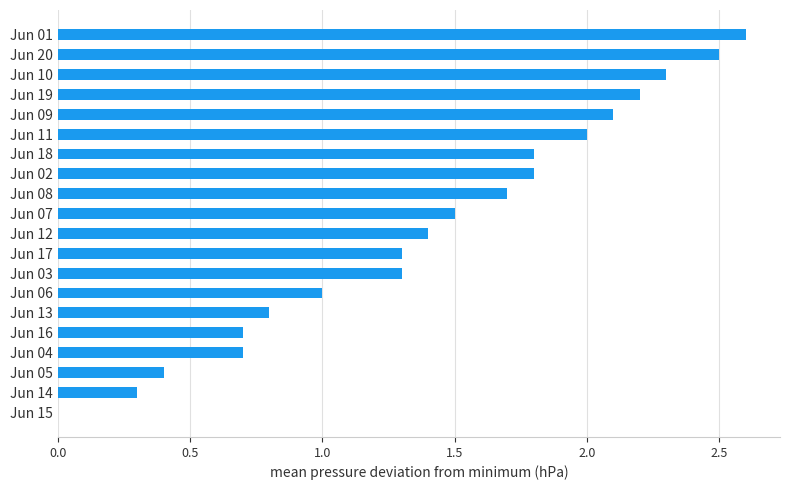

True or false: the data shows 0.7 at Jun 16.

True